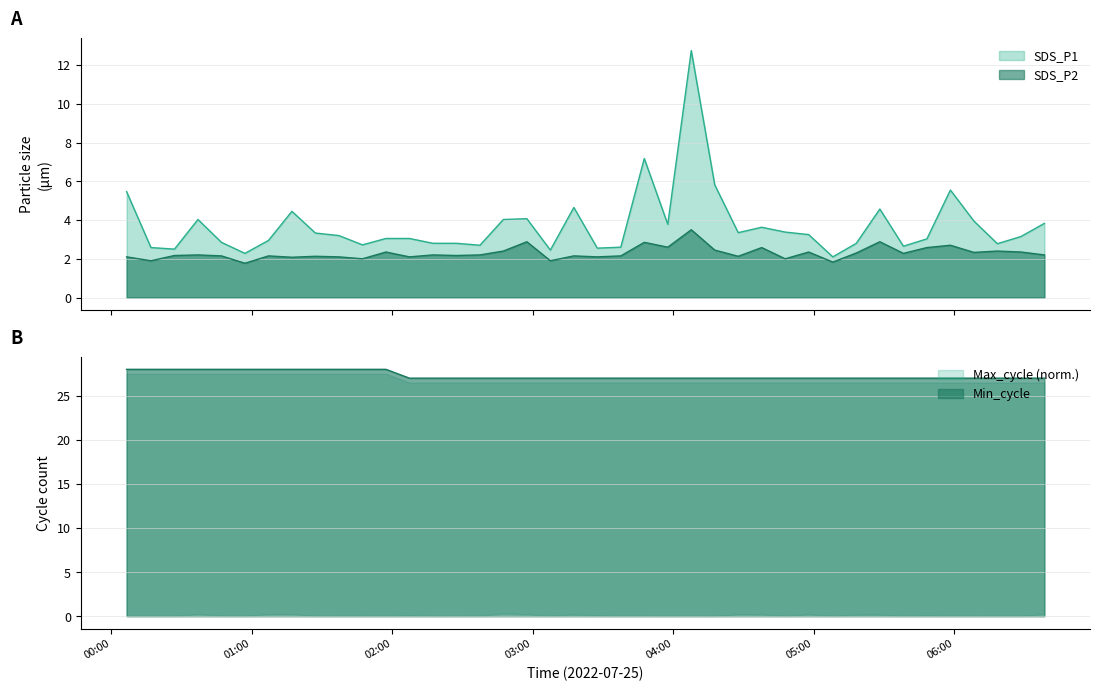

Which has a higher value, 2022/07/25 06:38:30 or 2022/07/25 06:28:28?

2022/07/25 06:38:30